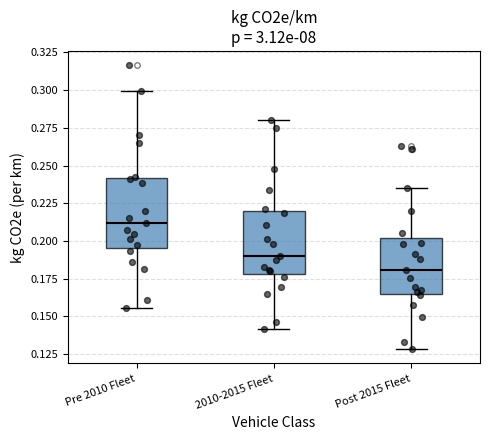

Reading left to right, read every box against the y-axis: the position of its median line, the range the box covers, and the ends of its whiskers. The values are not printed on the chart, so give them approximately, as read against the axis.

Pre 2010 Fleet: median 0.210, box 0.195 to 0.240, whiskers 0.155 to 0.300
2010-2015 Fleet: median 0.190, box 0.180 to 0.220, whiskers 0.140 to 0.280
Post 2015 Fleet: median 0.180, box 0.165 to 0.200, whiskers 0.130 to 0.235